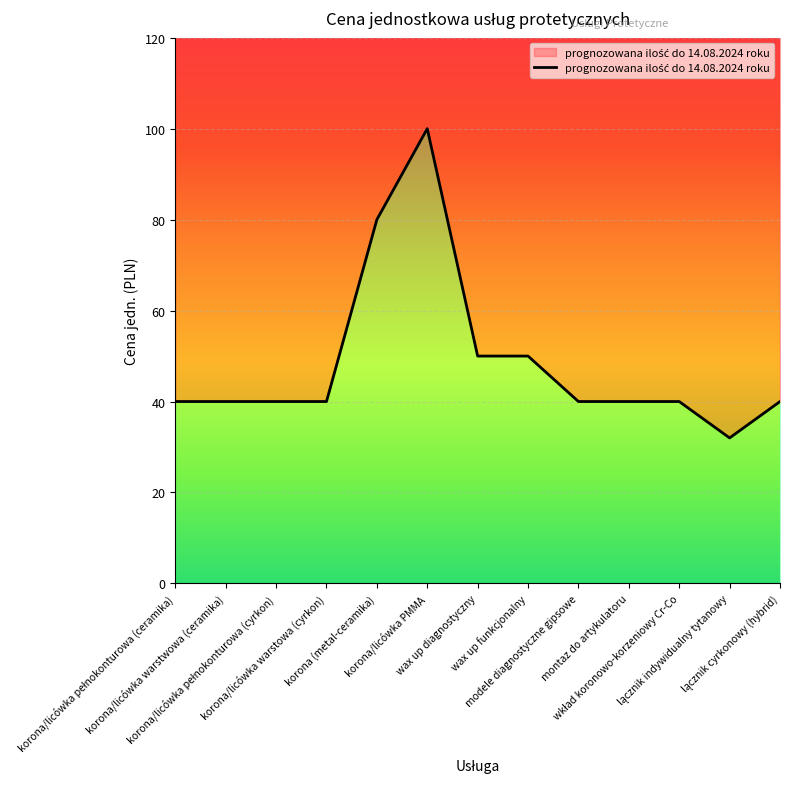

List the labels in order of value, smallest first.

lącznik indywidualny tytanowy, korona/licówka pełnokonturowa (ceramika), korona/licówka warstwowa (ceramika), korona/licówka pełnokonturowa (cyrkon), korona/licówka warstowa (cyrkon), modele diagnostyczne gipsowe, montaz do artykulatoru, wkład koronowo-korzeniowy Cr-Co, lącznik cyrkonowy (hybrid), wax up diagnostyczny, wax up funkcjonalny, korona (metal-ceramika), korona/licówka PMMA